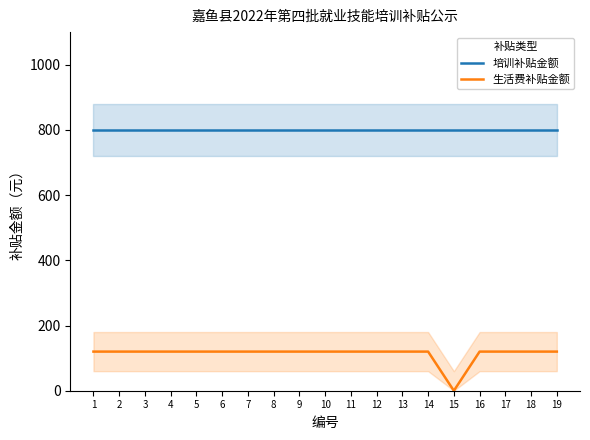

What is the sum of the 培训补贴金额 values at 8 and 5?

1600